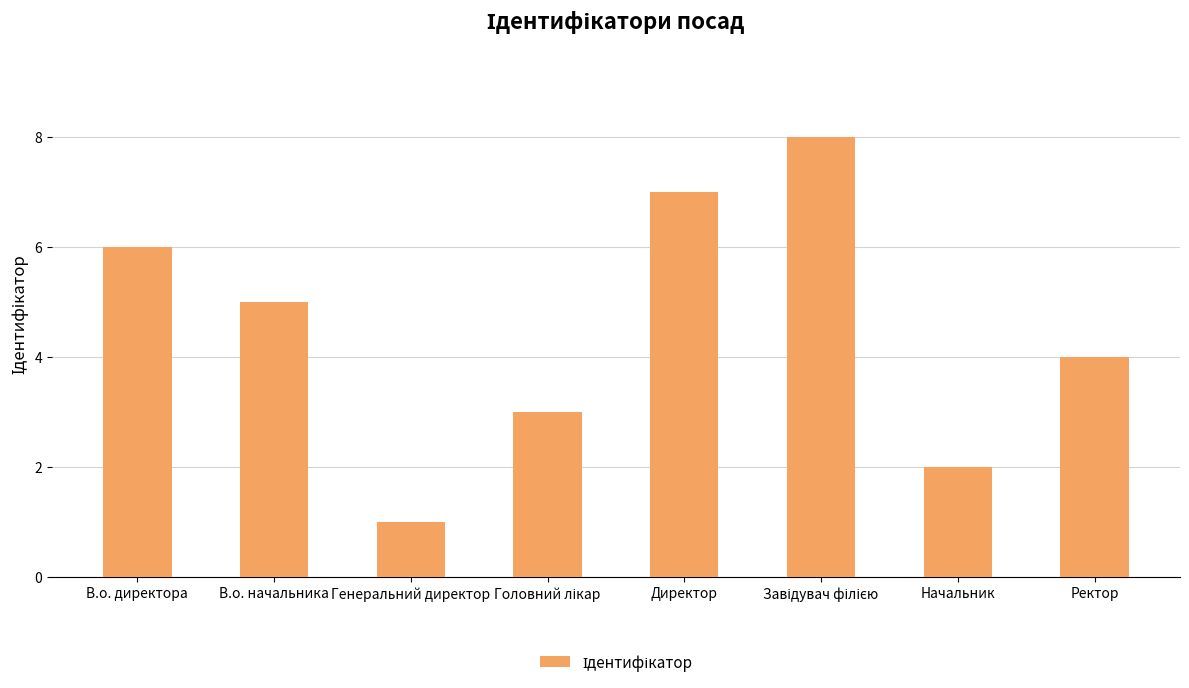

What is the difference between the second highest and second lowest values?

5